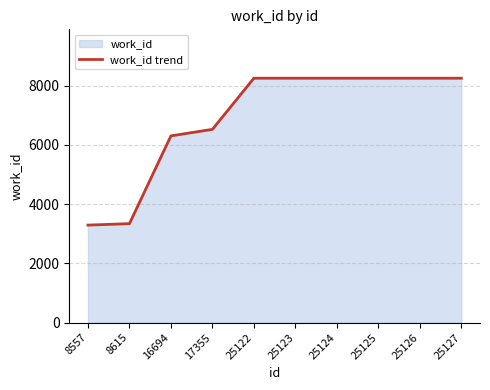

Reading left to right, what are all the values shown in this chart?

8557=3293	8615=3342	16694=6305	17355=6526	25122=8252	25123=8252	25124=8252	25125=8252	25126=8252	25127=8252